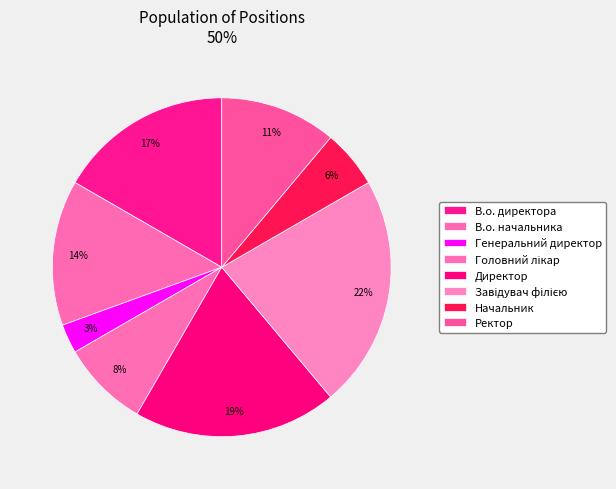

What percentage is the Ректор slice, to the nearest percent?

11%